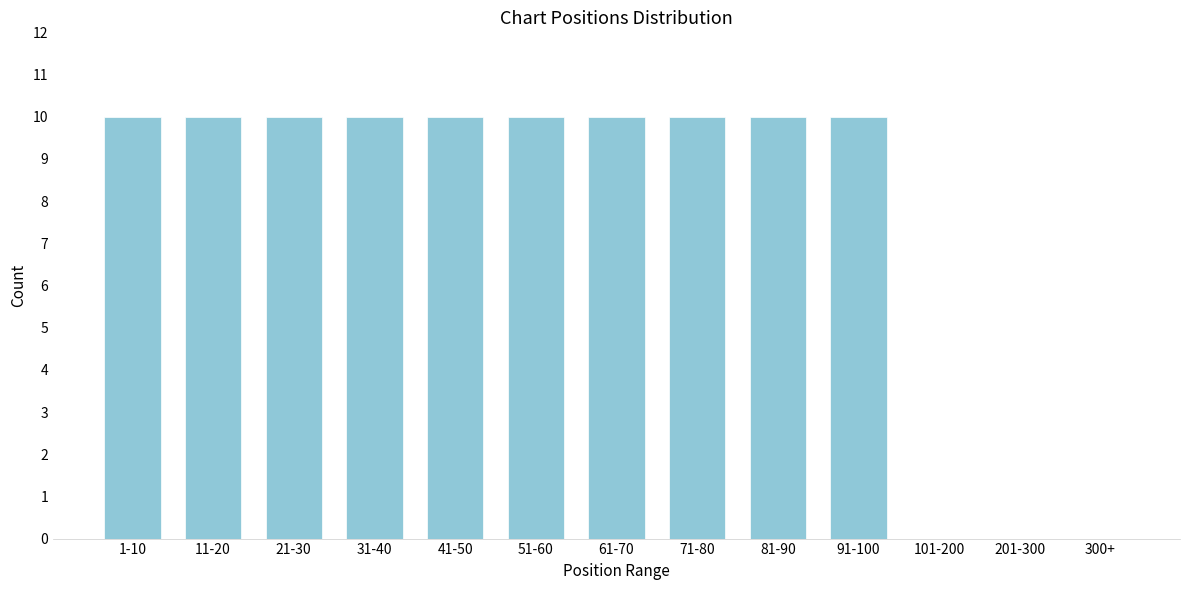

Reading right to left, transcribe all the data shown in this chart.

300+=0	201-300=0	101-200=0	91-100=10	81-90=10	71-80=10	61-70=10	51-60=10	41-50=10	31-40=10	21-30=10	11-20=10	1-10=10